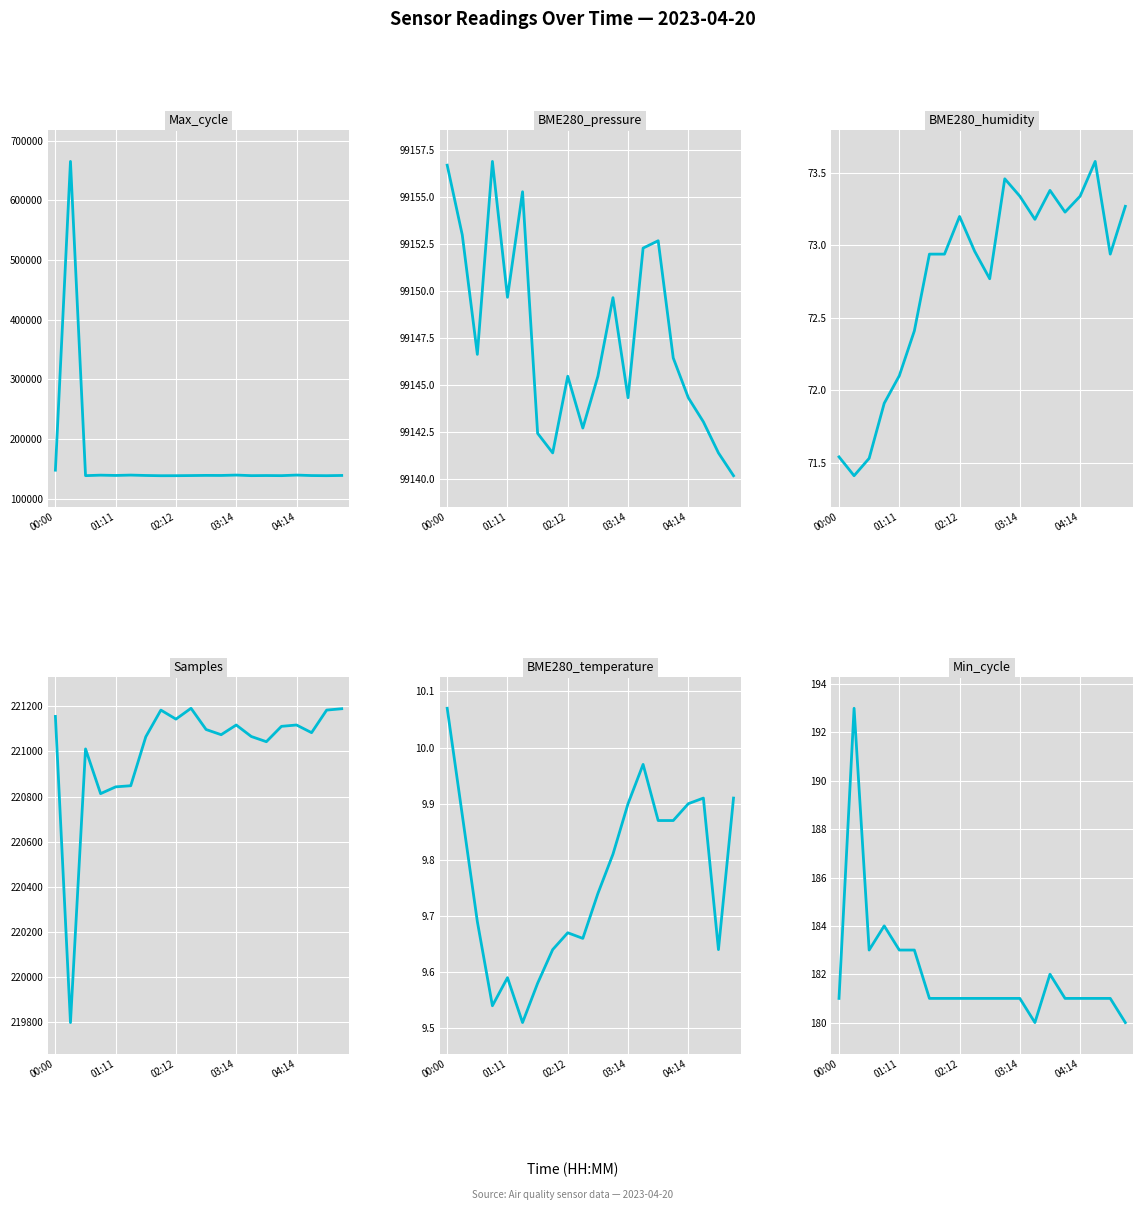

How many values in the Samples series exceed 221097?

9